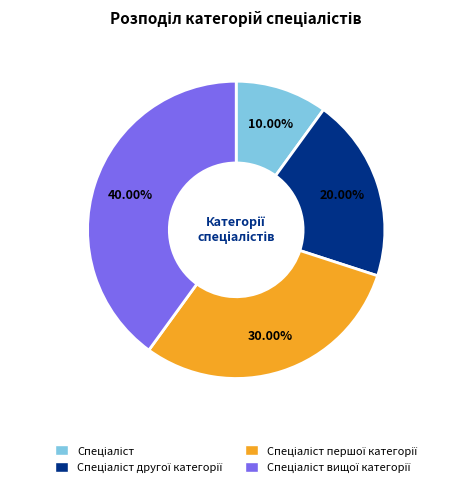

Is there any slice that represents more than half of the pie?

No